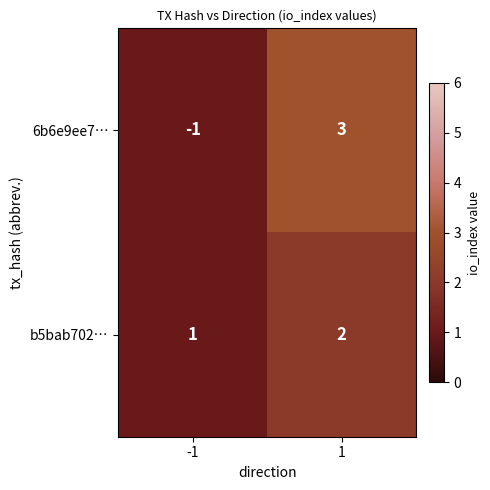

Reading right to left, transcribe all the data shown in this chart.

6b6e9ee7…: 3	-1
b5bab702…: 2	1